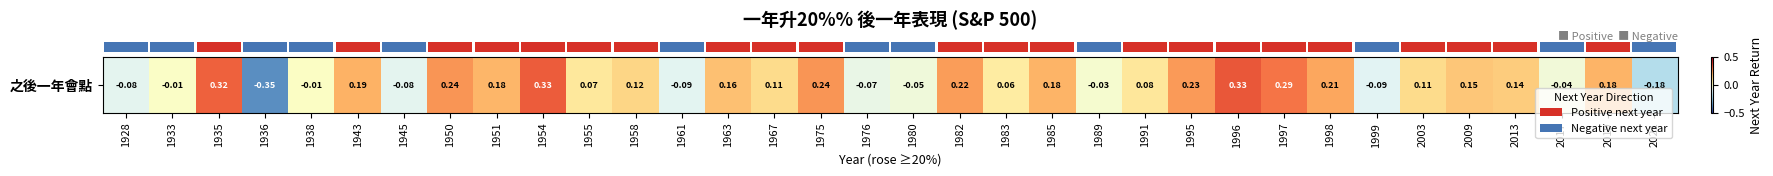

At which category does the chart reach its peak across all series?

1996